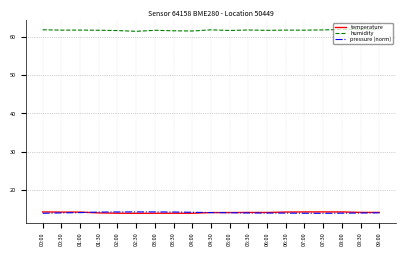

What is the smallest value displayed?

13.9